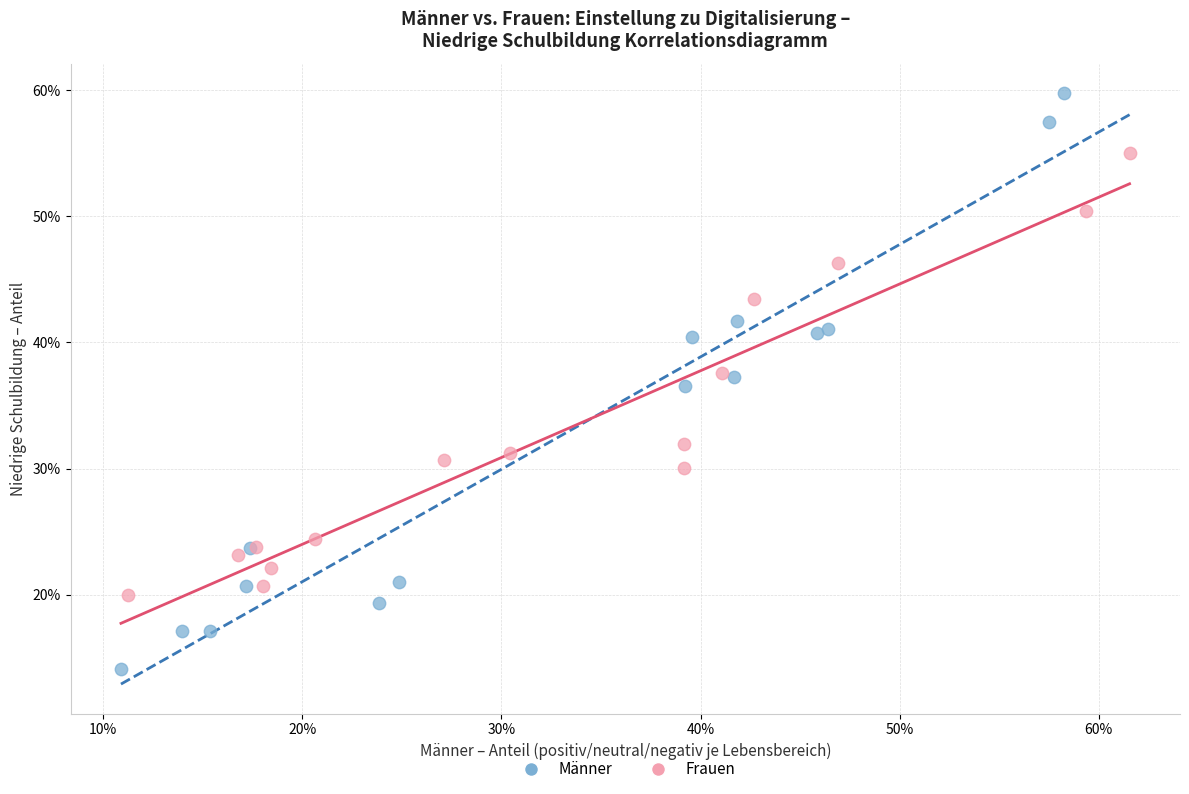

Which series has the widest spread of Y values?

Männer